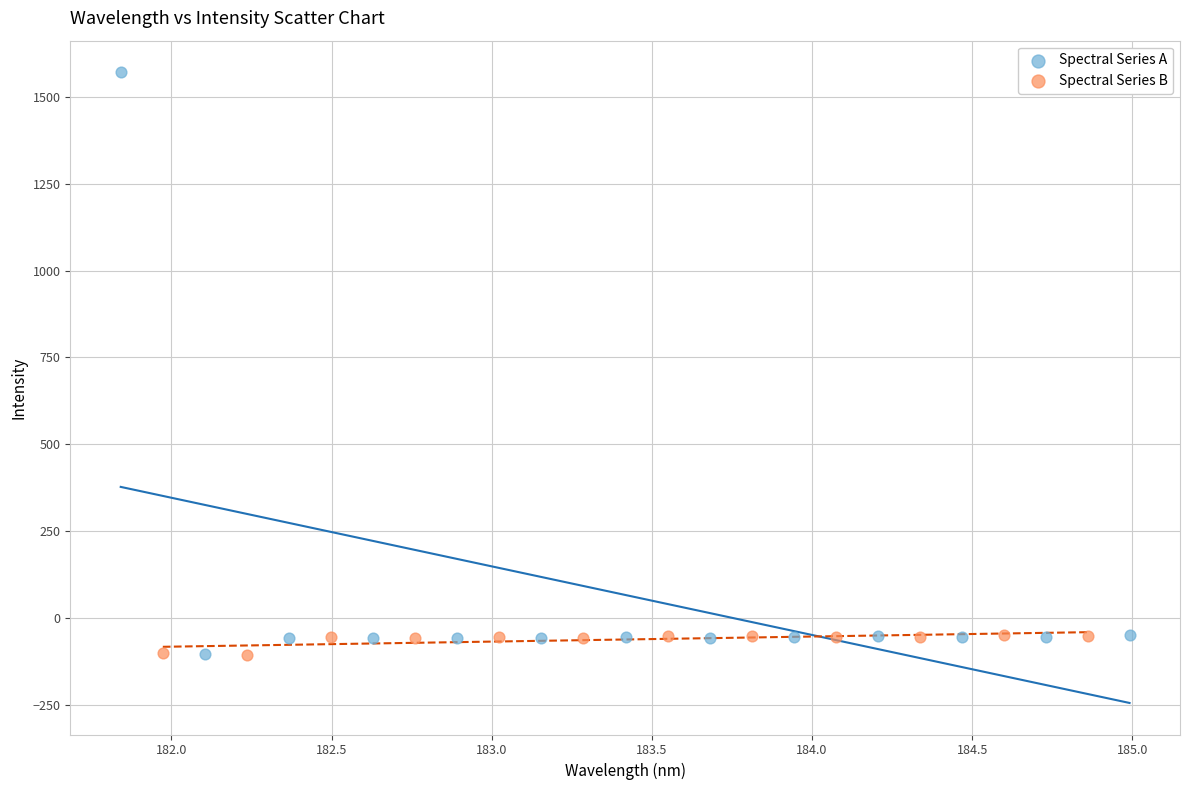

Which series has the widest spread of Y values?

Spectral Series A